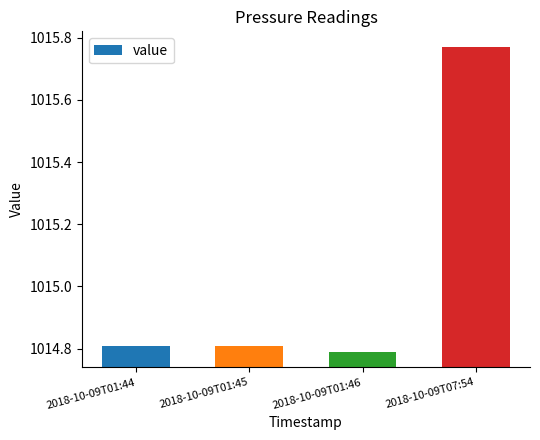

Count the number of categories in the chart.

4